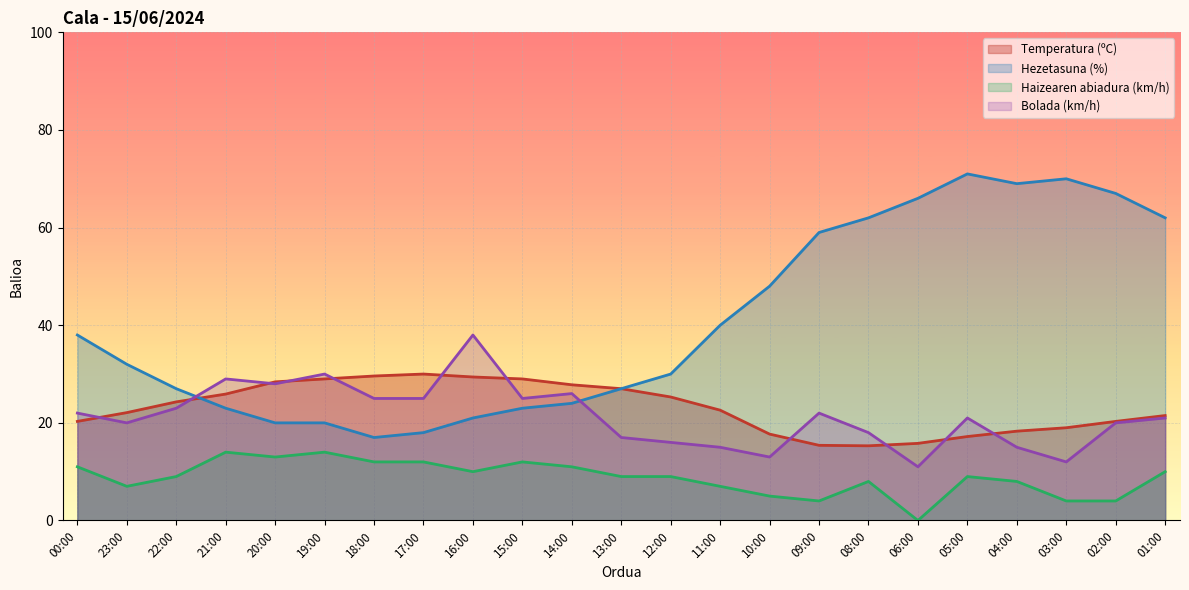

Reading left to right, extract all data points from this chart.

Temperatura (ºC): 00:00=20.3	23:00=22.1	22:00=24.3	21:00=25.9	20:00=28.4	19:00=29.0	18:00=29.6	17:00=30.0	16:00=29.4	15:00=29.0	14:00=27.8	13:00=27.0	12:00=25.3	11:00=22.6	10:00=17.7	09:00=15.4	08:00=15.3	06:00=15.8	05:00=17.2	04:00=18.3	03:00=19.0	02:00=20.3	01:00=21.5
Hezetasuna (%): 00:00=38.0	23:00=32.0	22:00=27.0	21:00=23.0	20:00=20.0	19:00=20.0	18:00=17.0	17:00=18.0	16:00=21.0	15:00=23.0	14:00=24.0	13:00=27.0	12:00=30.0	11:00=40.0	10:00=48.0	09:00=59.0	08:00=62.0	06:00=66.0	05:00=71.0	04:00=69.0	03:00=70.0	02:00=67.0	01:00=62.0
Haizearen abiadura (km/h): 00:00=11.0	23:00=7.0	22:00=9.0	21:00=14.0	20:00=13.0	19:00=14.0	18:00=12.0	17:00=12.0	16:00=10.0	15:00=12.0	14:00=11.0	13:00=9.0	12:00=9.0	11:00=7.0	10:00=5.0	09:00=4.0	08:00=8.0	06:00=0.0	05:00=9.0	04:00=8.0	03:00=4.0	02:00=4.0	01:00=10.0
Bolada (km/h): 00:00=22.0	23:00=20.0	22:00=23.0	21:00=29.0	20:00=28.0	19:00=30.0	18:00=25.0	17:00=25.0	16:00=38.0	15:00=25.0	14:00=26.0	13:00=17.0	12:00=16.0	11:00=15.0	10:00=13.0	09:00=22.0	08:00=18.0	06:00=11.0	05:00=21.0	04:00=15.0	03:00=12.0	02:00=20.0	01:00=21.0